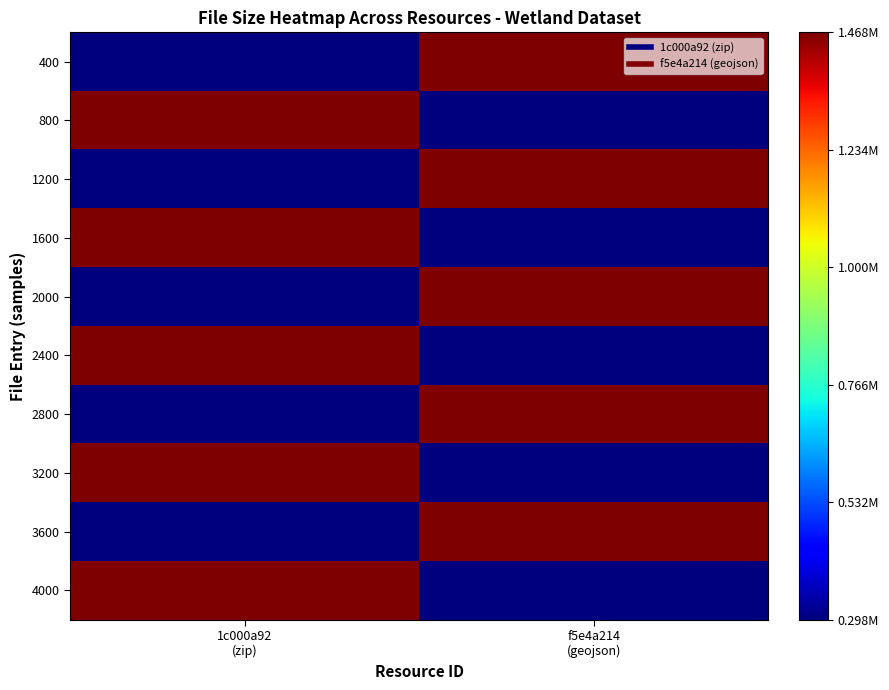

Reading right to left, list all the values displayed in this chart.

400: f5e4a214
(geojson)=1467614	1c000a92
(zip)=297509
800: f5e4a214
(geojson)=297509	1c000a92
(zip)=1467614
1200: f5e4a214
(geojson)=1467614	1c000a92
(zip)=297509
1600: f5e4a214
(geojson)=297509	1c000a92
(zip)=1467614
2000: f5e4a214
(geojson)=1467614	1c000a92
(zip)=297509
2400: f5e4a214
(geojson)=297509	1c000a92
(zip)=1467614
2800: f5e4a214
(geojson)=1467614	1c000a92
(zip)=297509
3200: f5e4a214
(geojson)=297509	1c000a92
(zip)=1467614
3600: f5e4a214
(geojson)=1467614	1c000a92
(zip)=297509
4000: f5e4a214
(geojson)=297509	1c000a92
(zip)=1467614